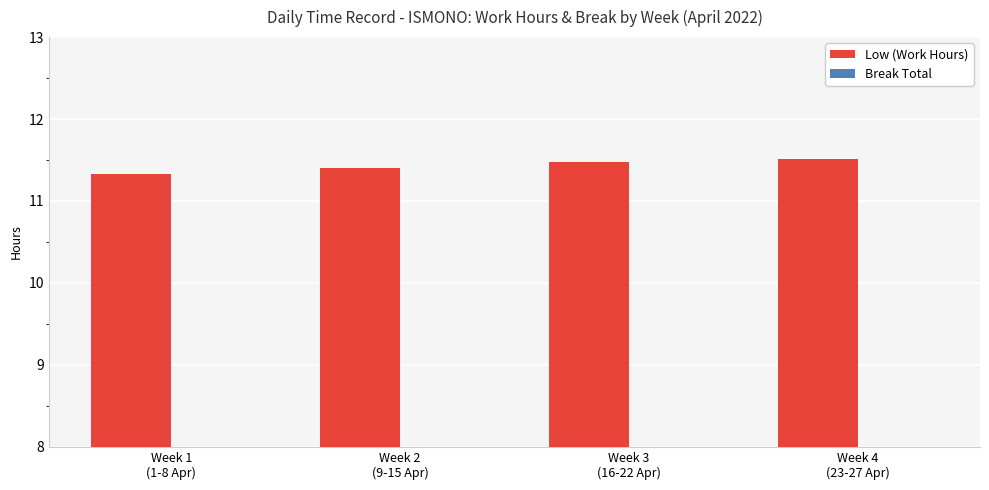

What is the sum of all values?

45.7